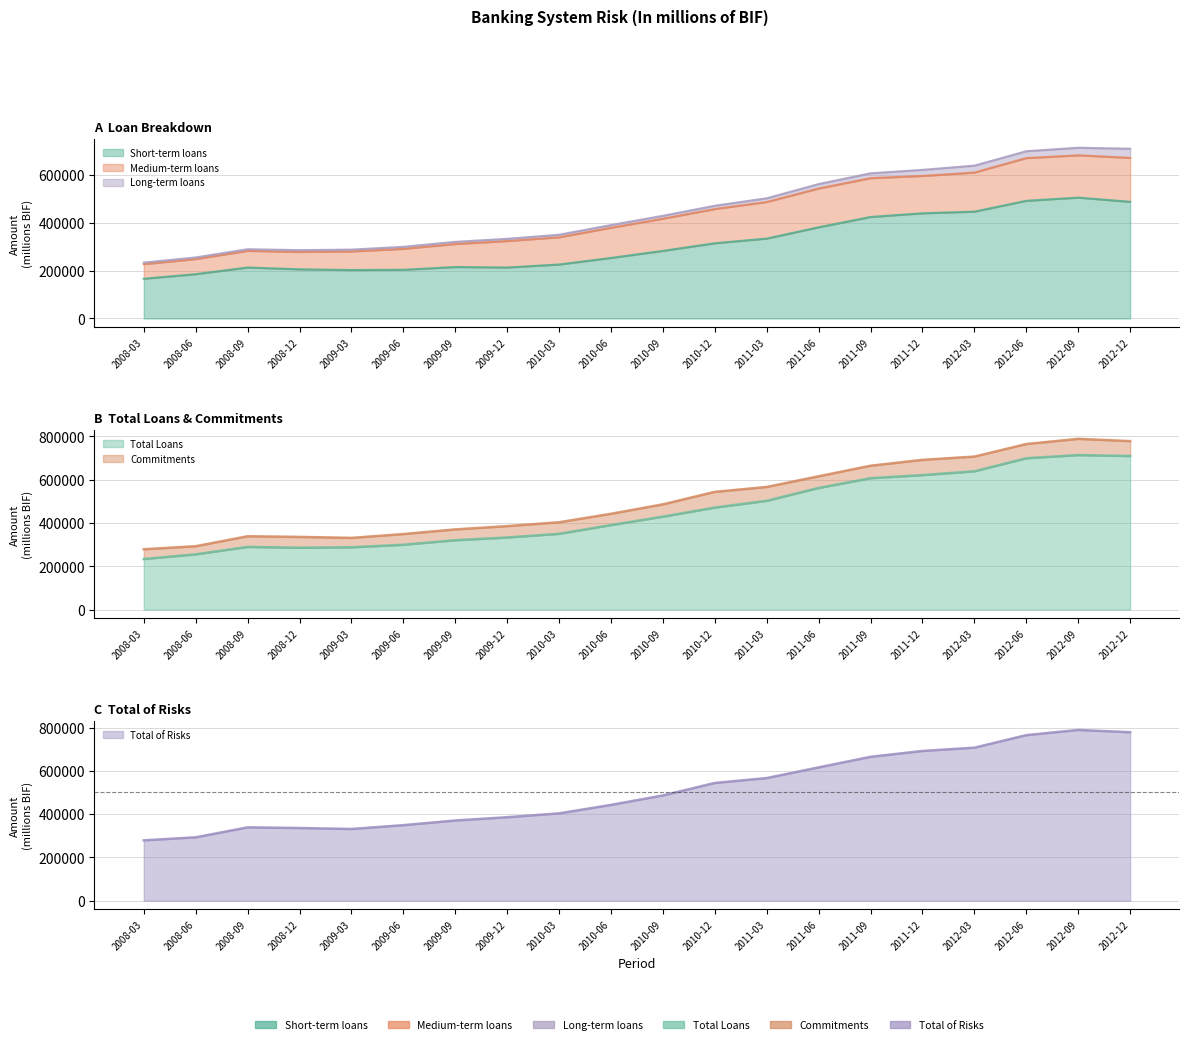

At which category is the sum across all series the highest?

2012-09